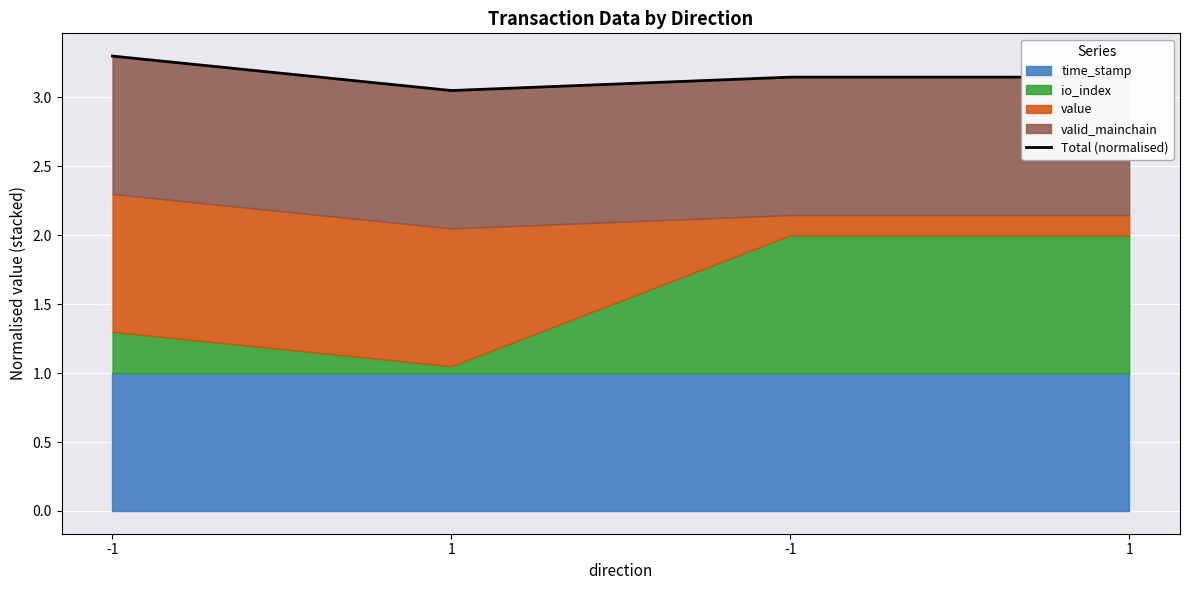

True or false: there are more than 1 points higher than both neighbors.

False